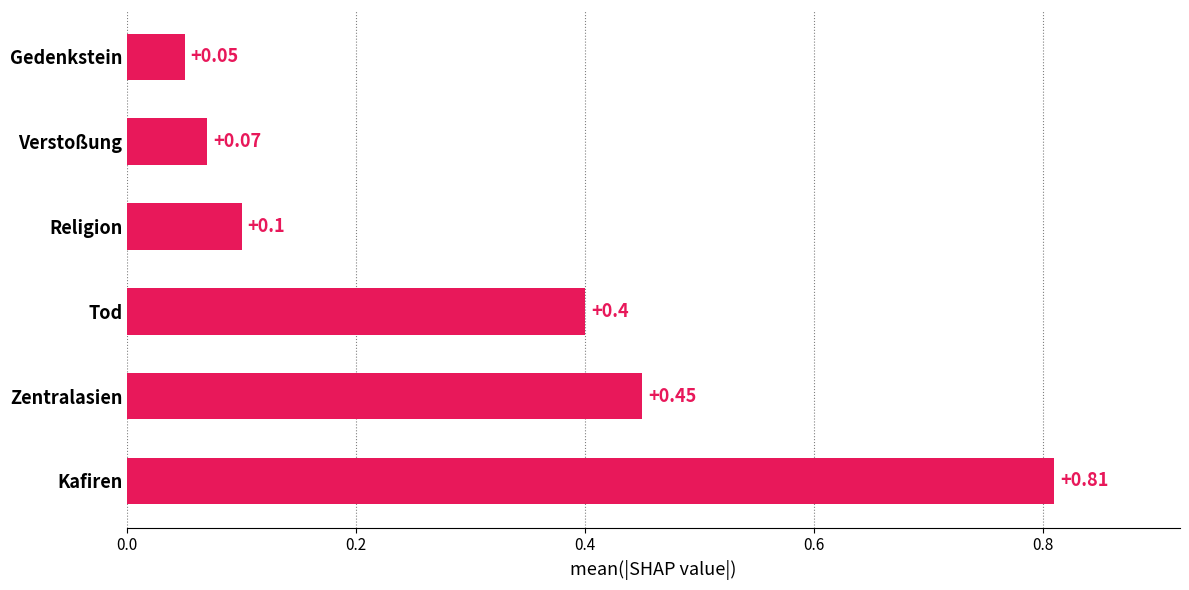

What is the average value?

0.3